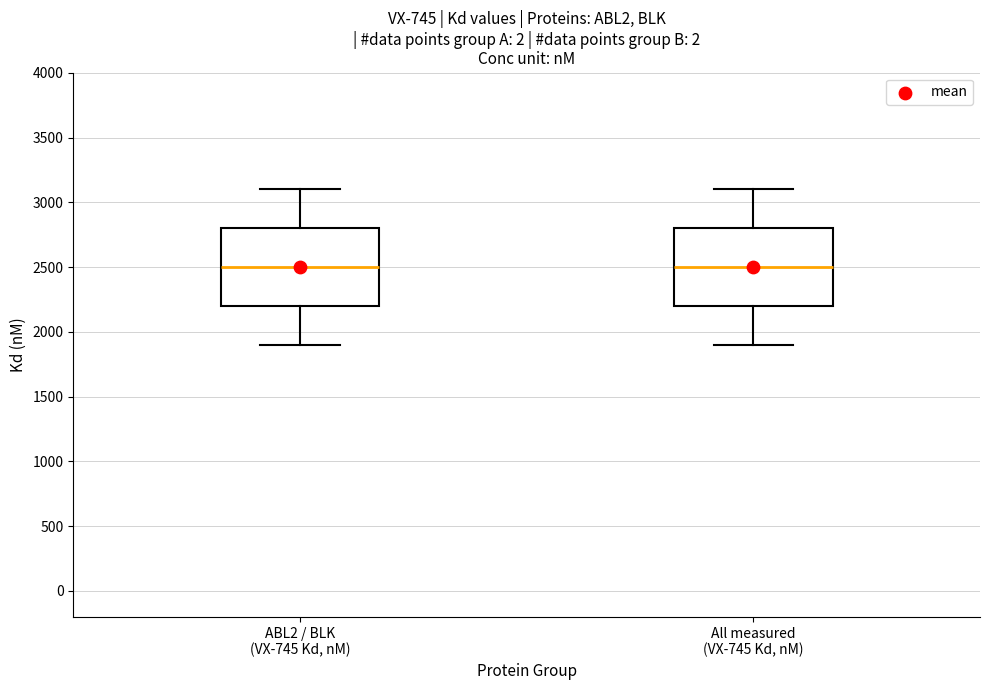

Where does the lower whisker of the box for All measured (VX-745 Kd, nM) end on the y-axis? The values are not printed on the chart, so give them approximately, as read against the axis.

1900